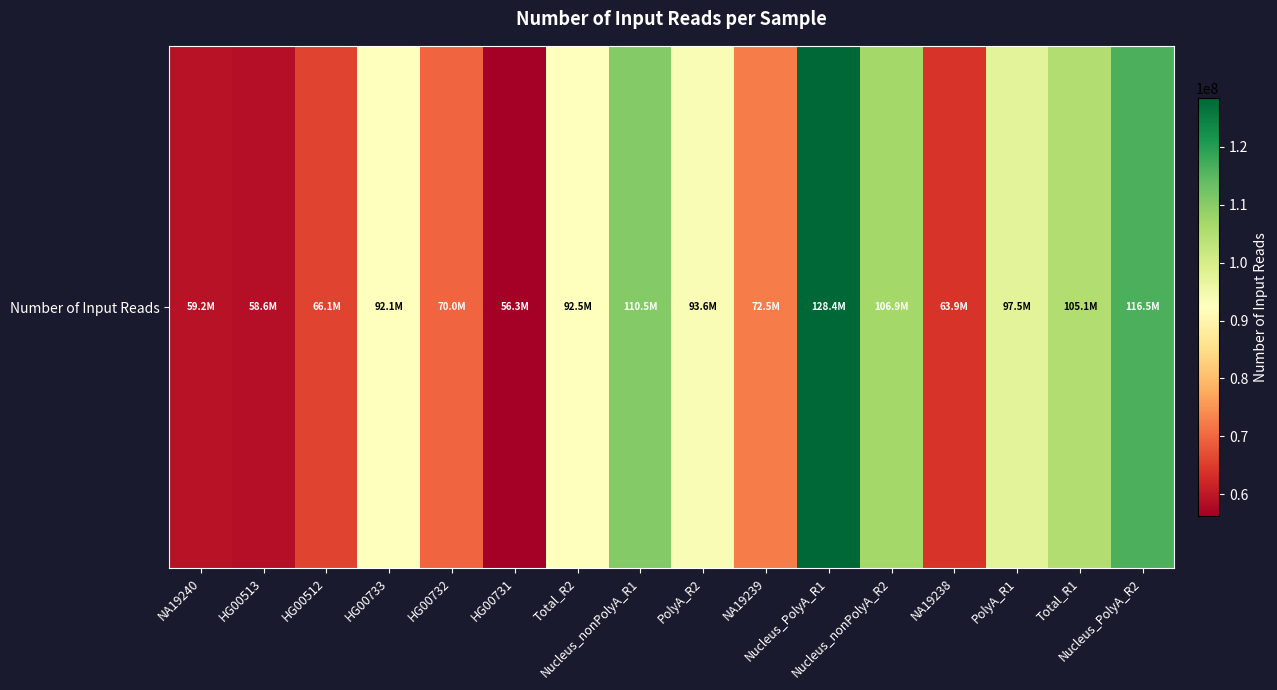

Is it true that the value at HG00513 is 58601893?

True